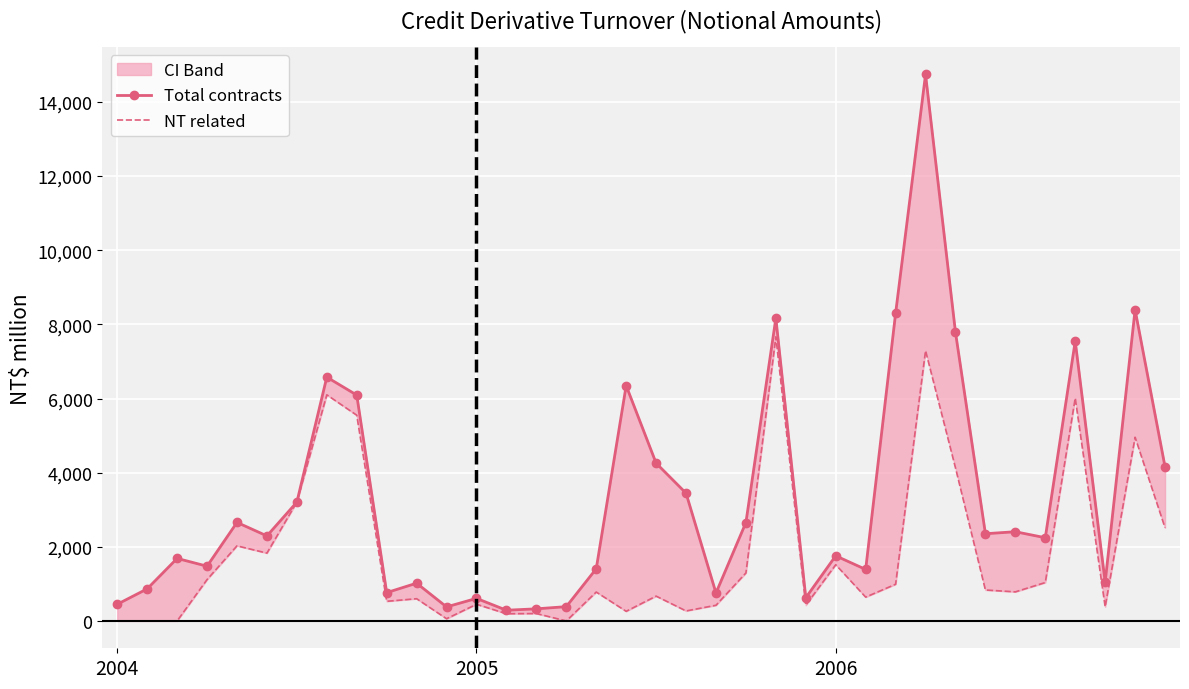

Is this an area chart (filled region under the line)?

No